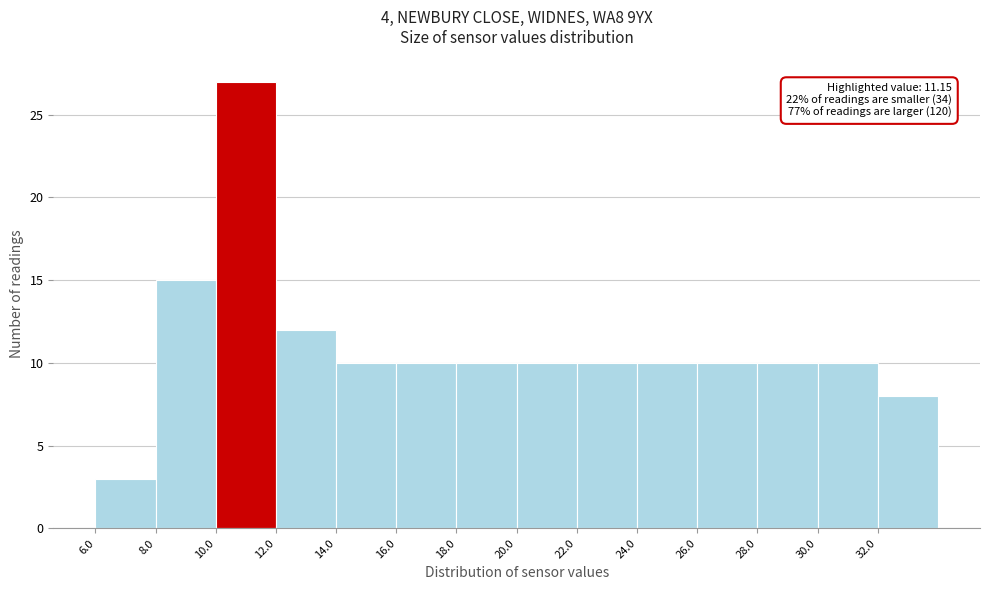

Over which range of the x-axis is the bar tallest?

10 to 12